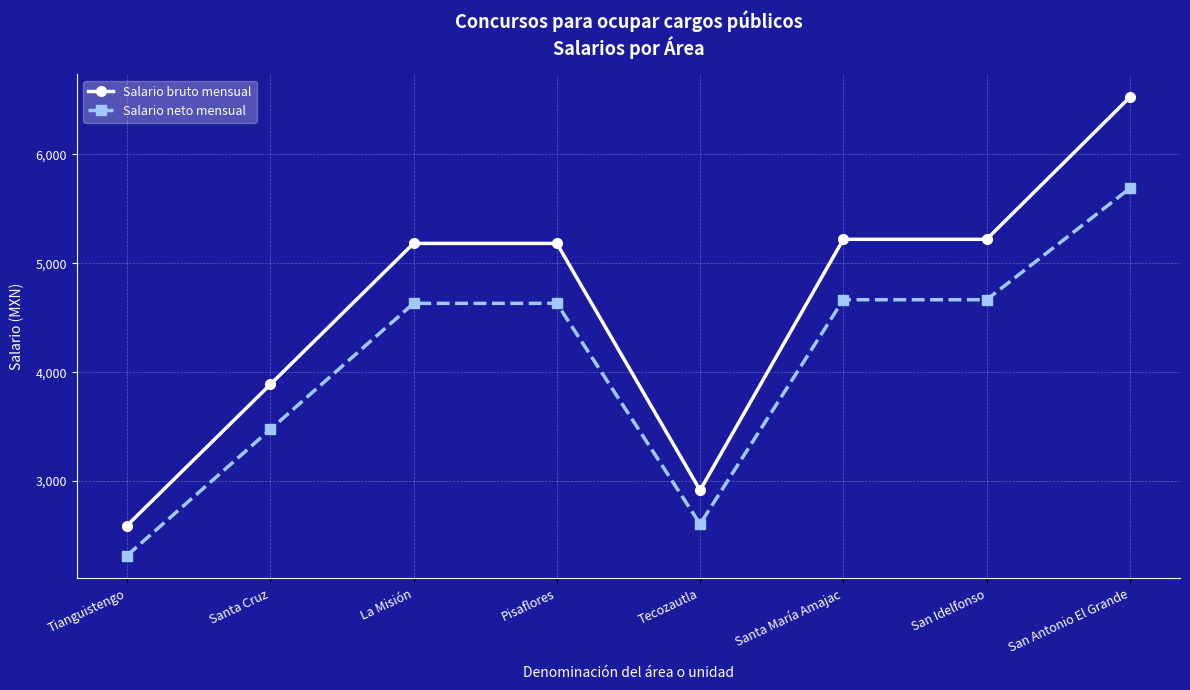

Is it true that Salario bruto mensual equals 5183.2 at Pisaflores?

True